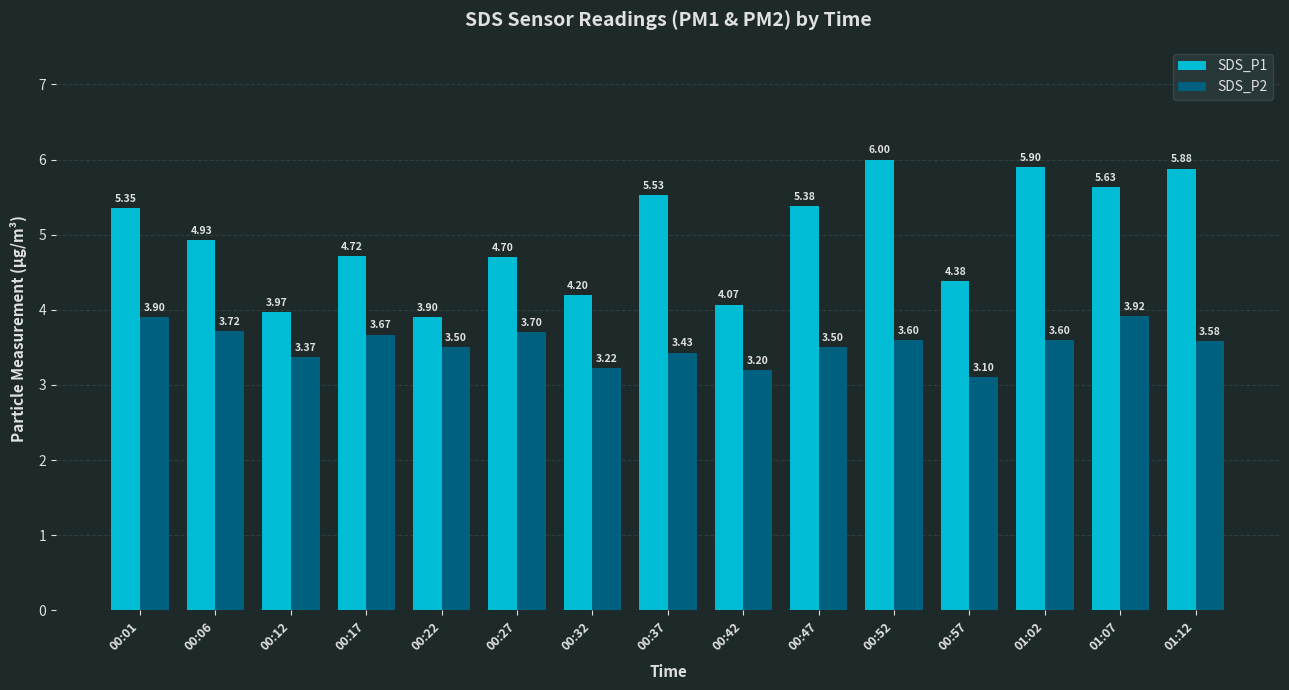

The SDS_P1 series shows 8.1 at 01:12. True or false?

False